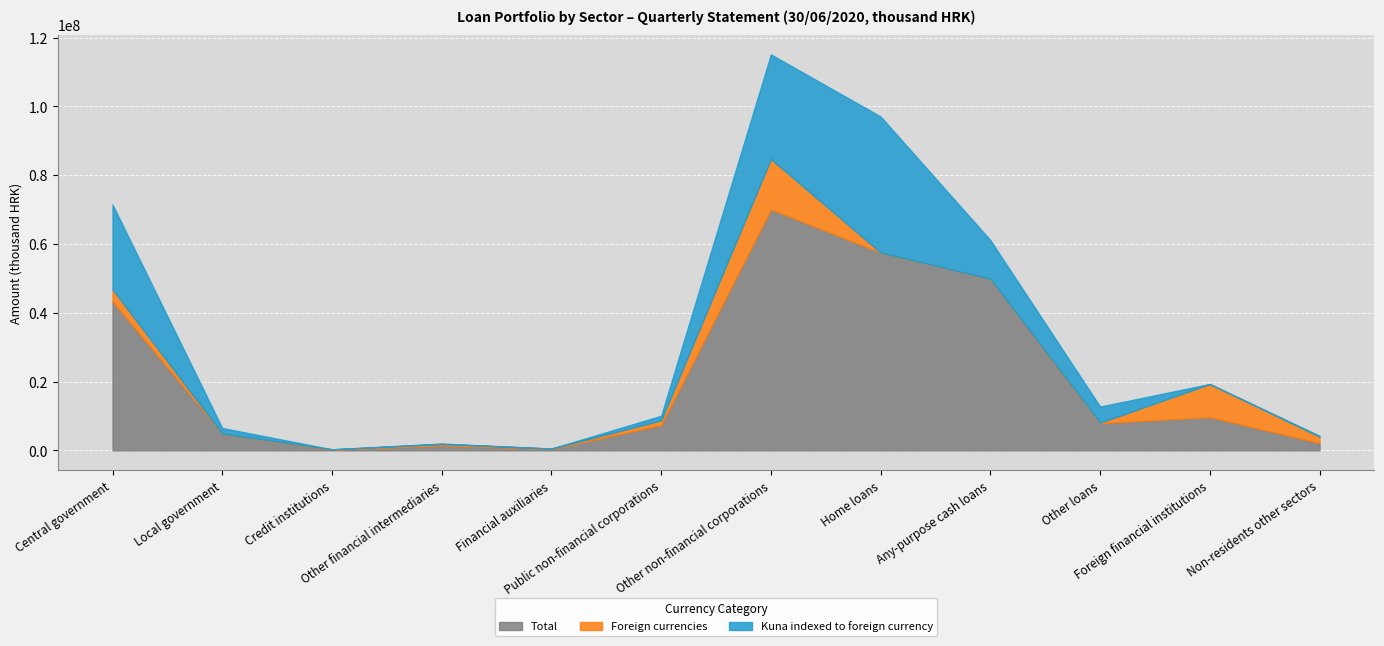

What is the approximate value of Kuna indexed to foreign currency at Public non-financial corporations, to the nearest 50?

1327000